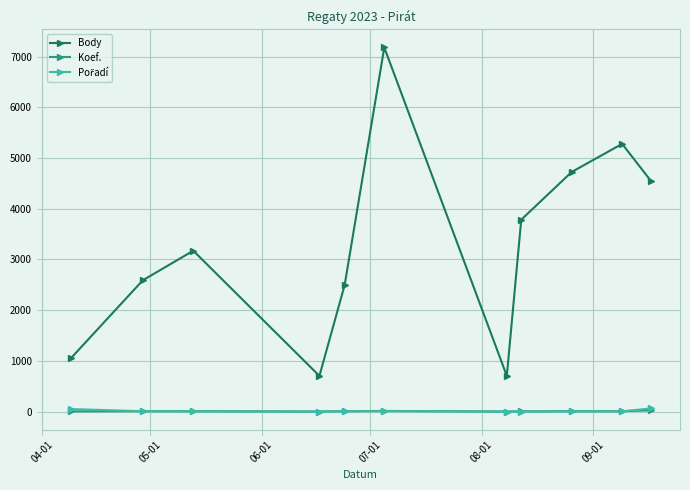

Which series has the widest spread of values?

Body